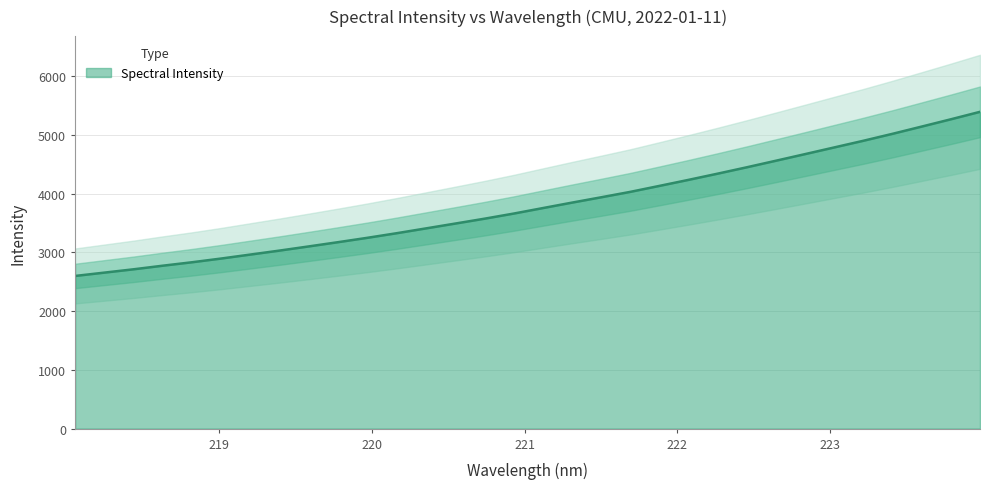

What is the sum of all values?

121854.3